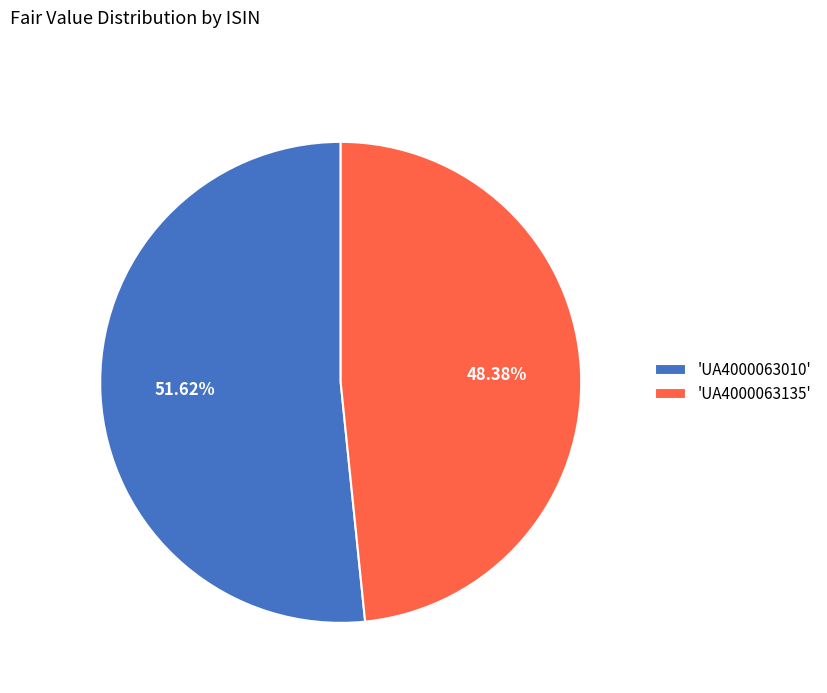

Count the number of slices in the pie.

2